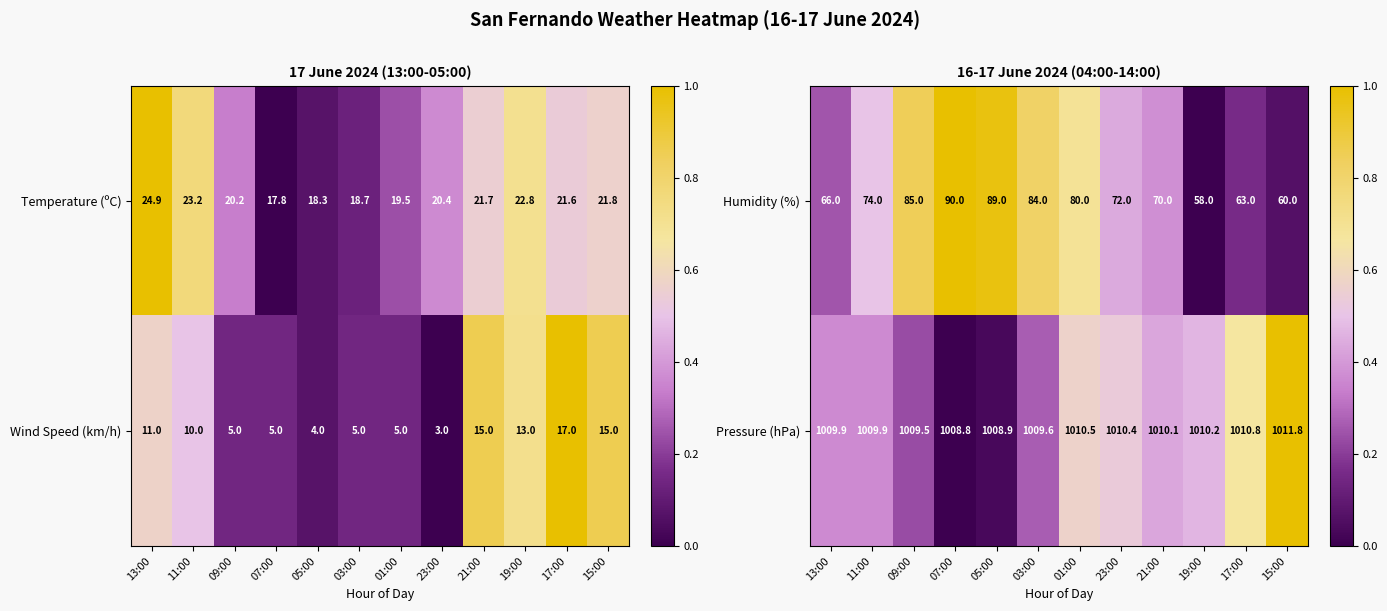

Is the value of Pressure (hPa) at 03:00 greater than the value of Humidity (%) at 21:00?

Yes